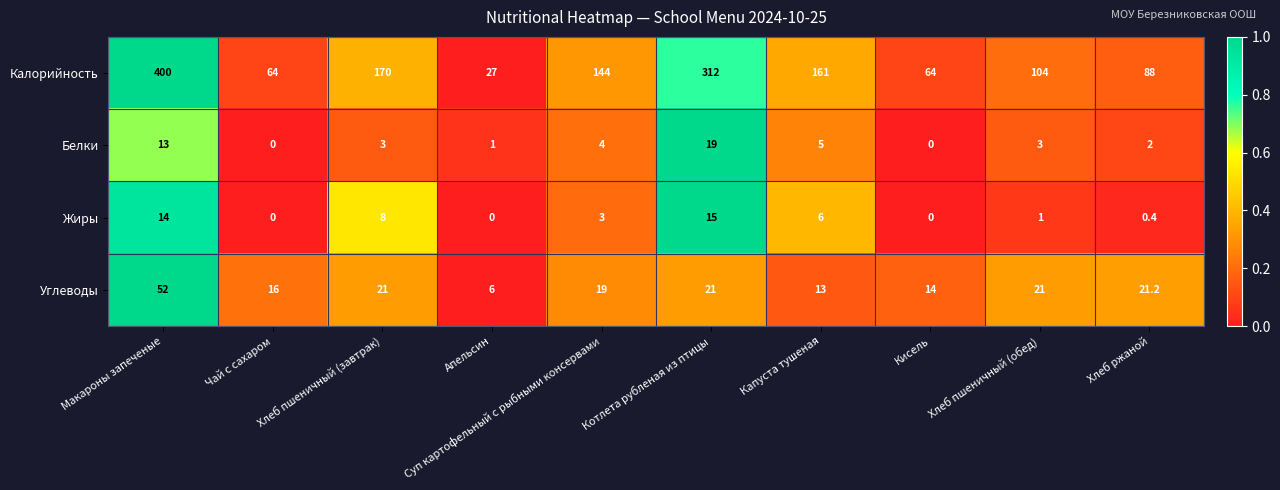

Which series has the largest range (max minus min)?

Калорийность